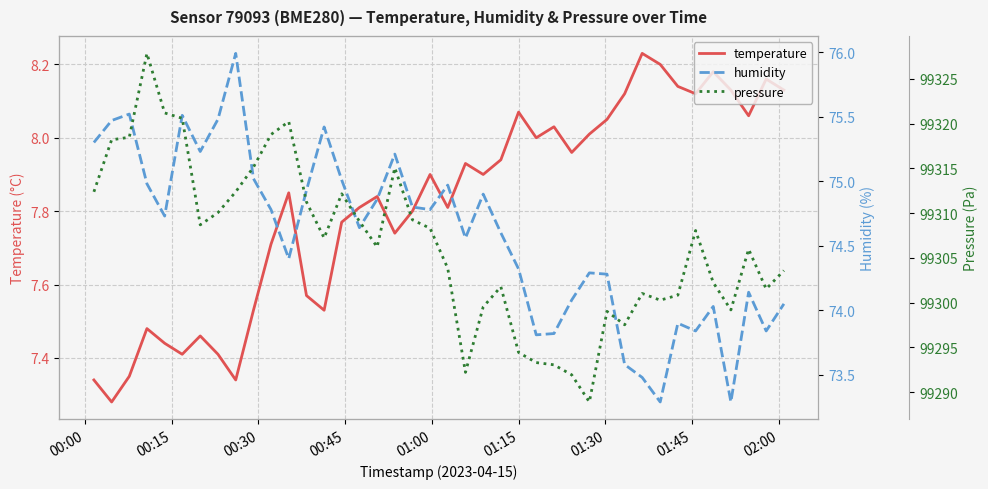

At how many categories does at least one series exceed 96979?

40